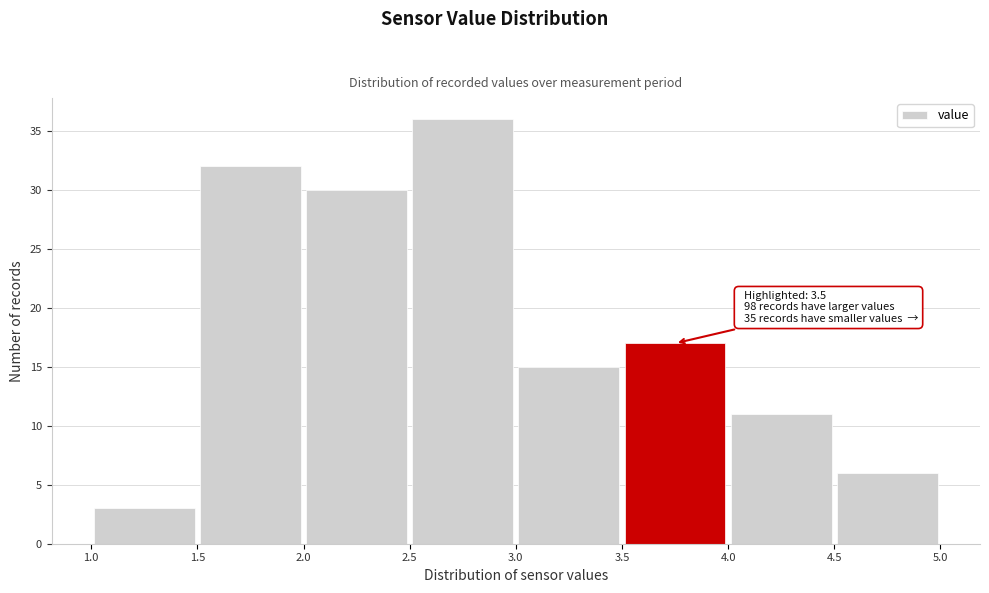

Over which range of the x-axis is the bar tallest?

2.5 to 3.0